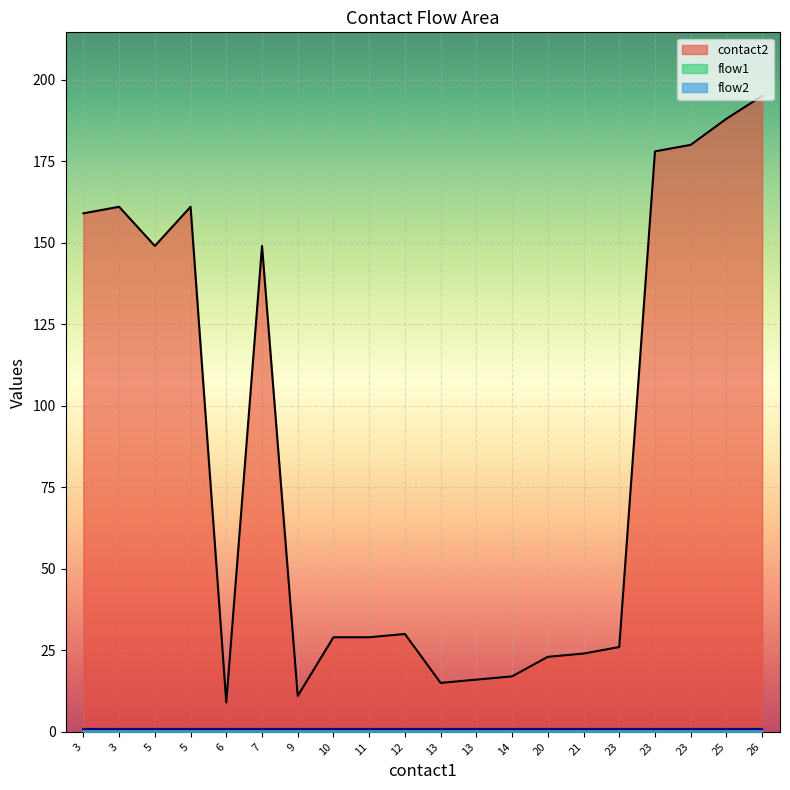

What is the sum of all contact2 values?

1749